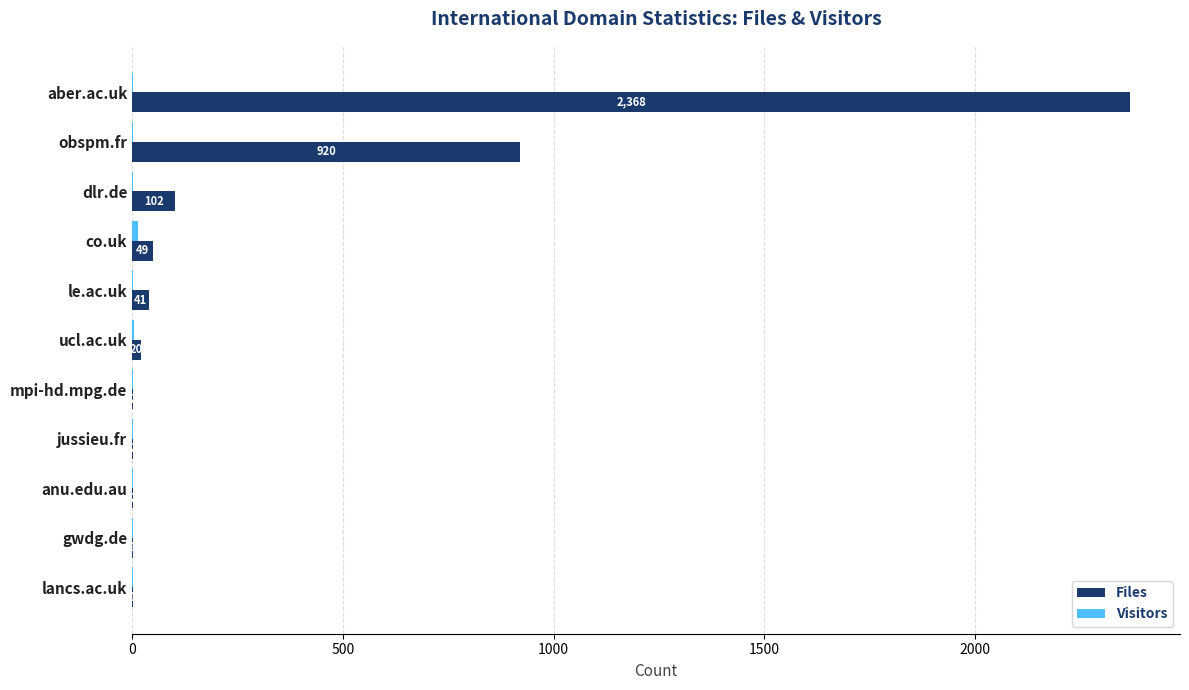

Which series has the largest total across all categories?

Files